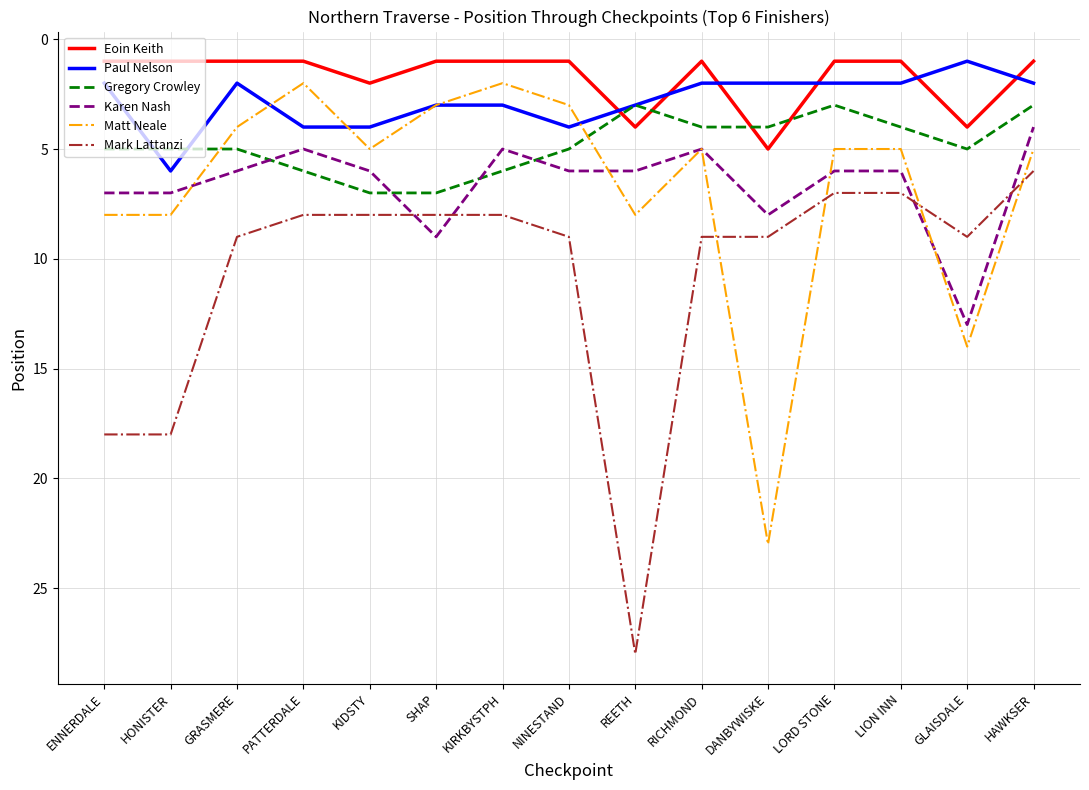

Is it true that Paul Nelson equals 3 at LORD STONE?

False